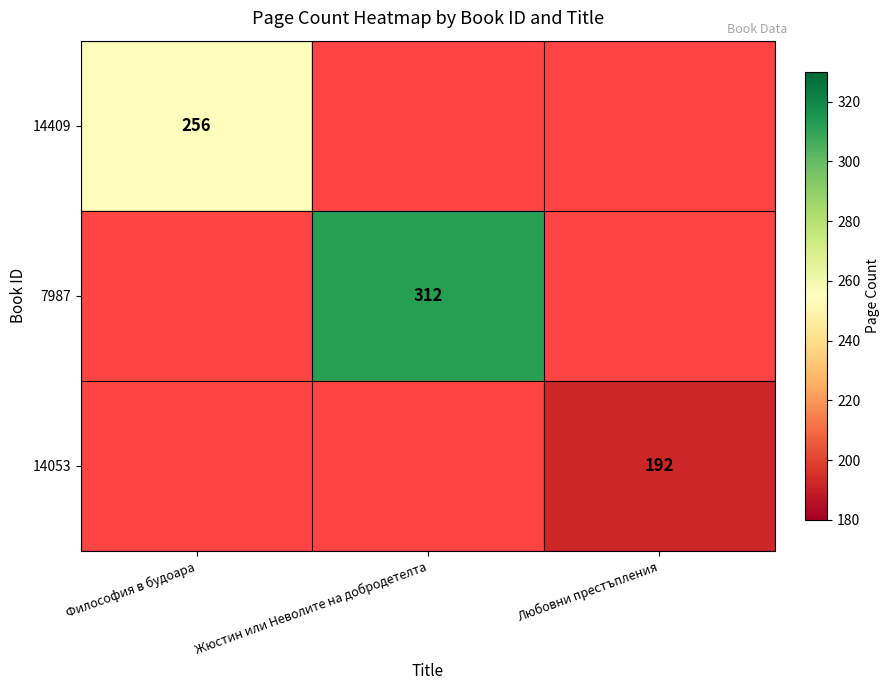

True or false: 14053 has a value of 272 at Любовни престъпления.

False